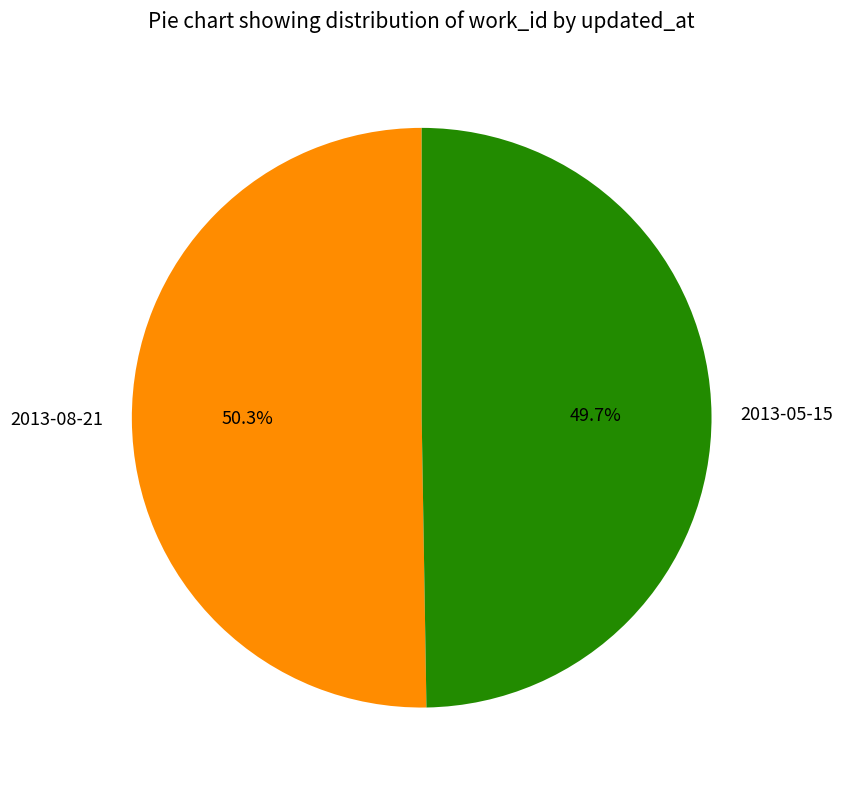

Approximately how many times larger is the value at 2013-08-21 compared to 2013-05-15?

1.0